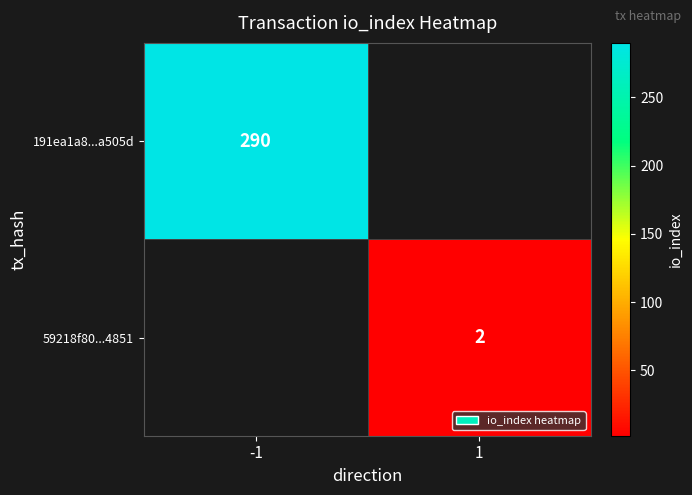

The value of 191ea1a8...a505d at -1 is 290. True or false?

True